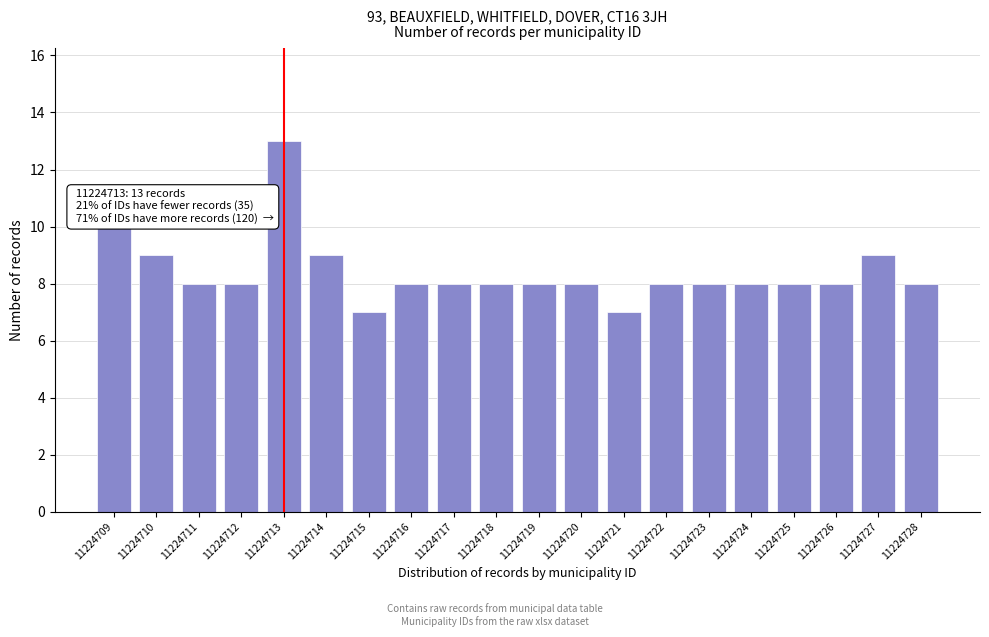

Reading right to left, what are all the values shown in this chart?

8	9	8	8	8	8	8	7	8	8	8	8	8	7	9	13	8	8	9	10